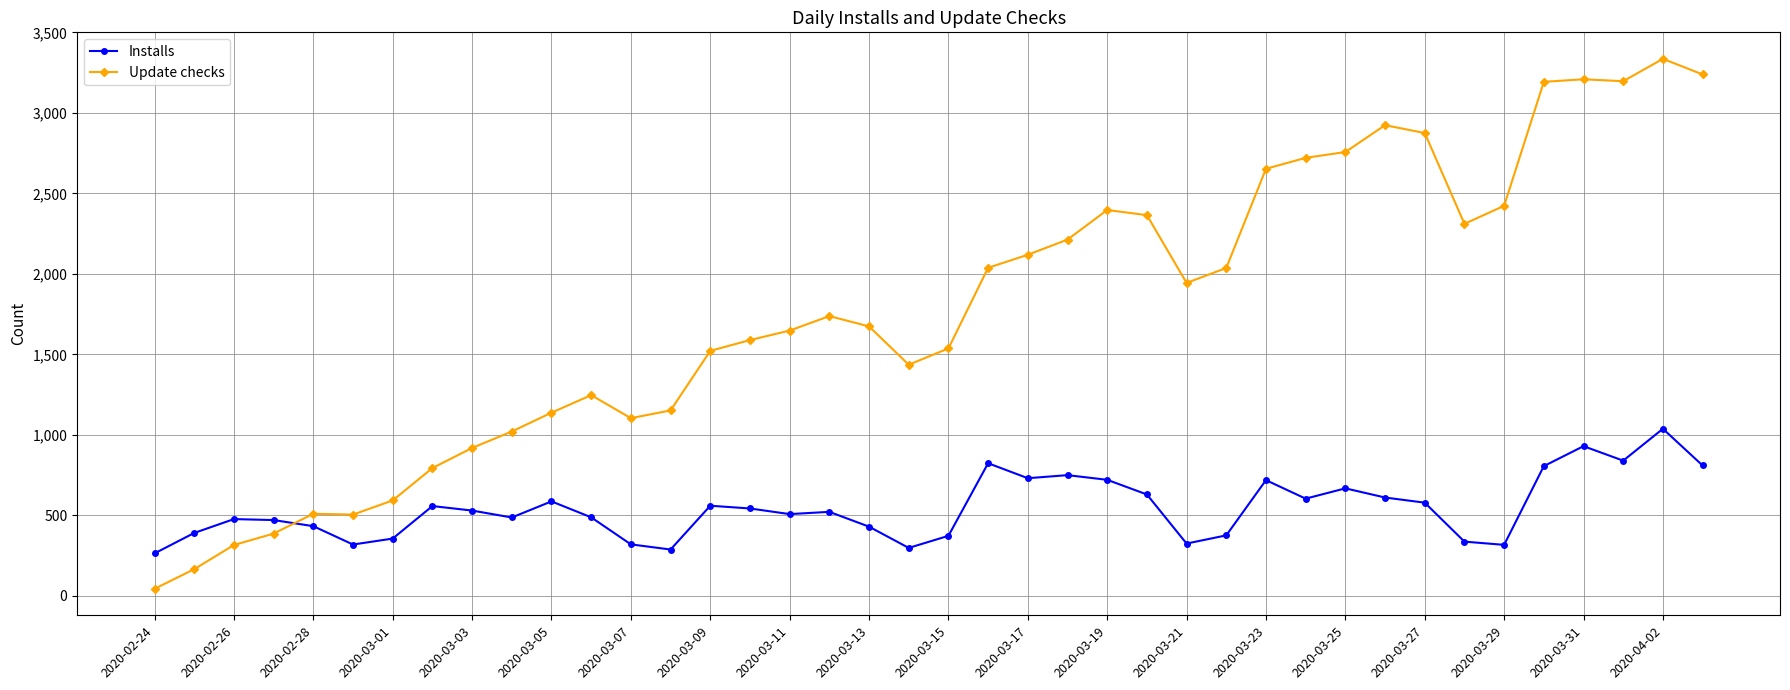

Which series has the largest total across all categories?

Update checks